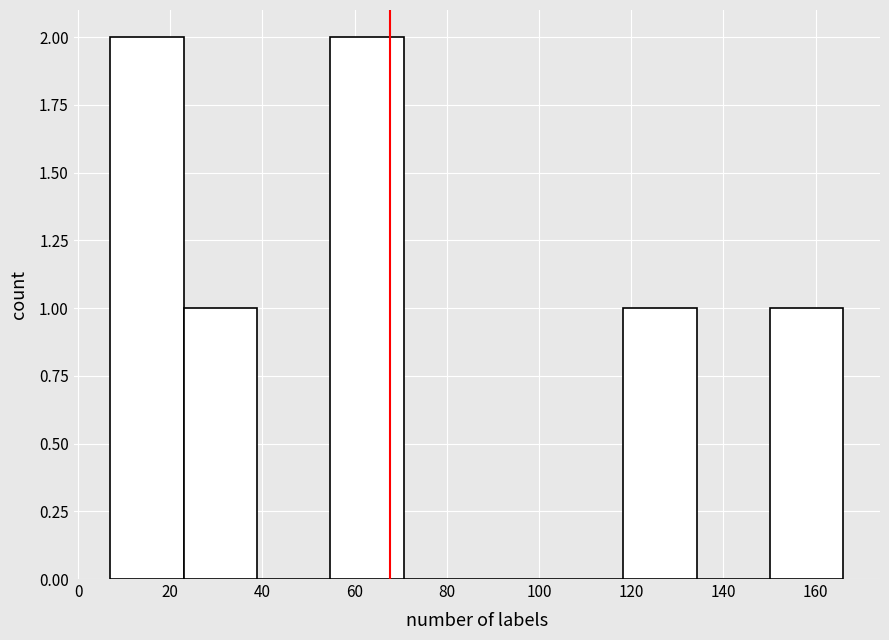

How tall is the bar that spans 8 to 22 on the x-axis? Neither the bar edges nor the heights are printed on the chart, so give them approximately, as read against the axes.

2